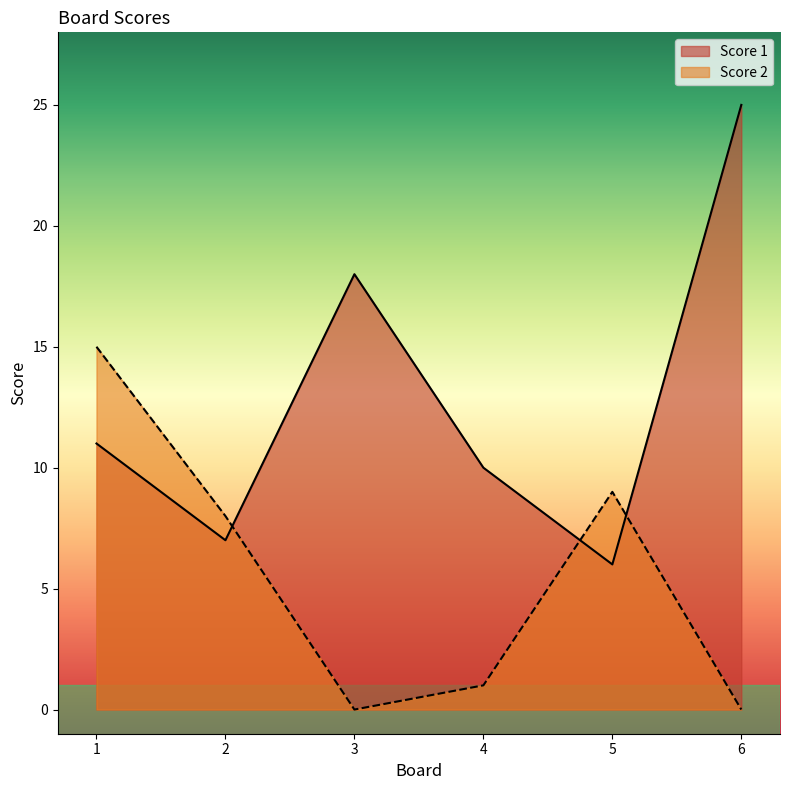

Reading left to right, list all the values displayed in this chart.

Score 1: 1=11	2=7	3=18	4=10	5=6	6=25
Score 2: 1=15	2=8	3=0	4=1	5=9	6=0